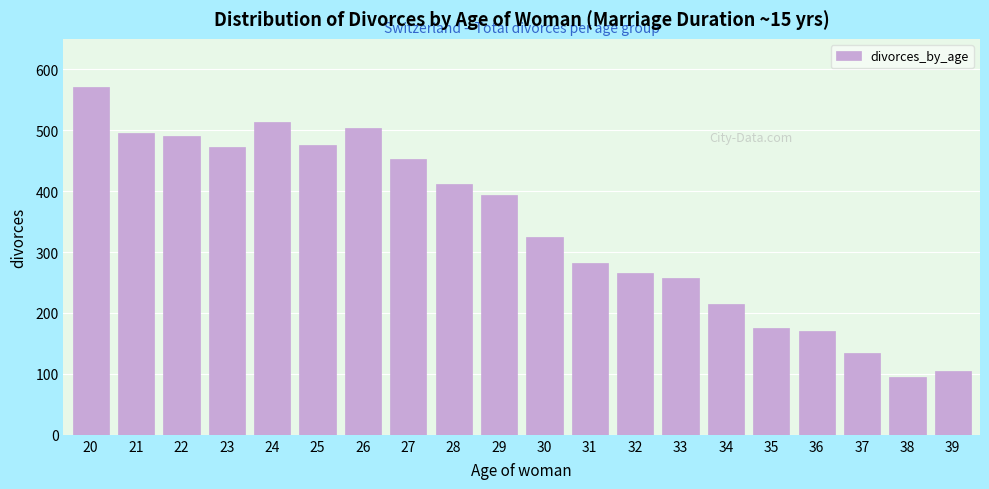

Reading left to right, list all the values displayed in this chart.

571	495	491	472	514	475	504	453	412	393	325	282	265	258	214	176	171	135	95	105